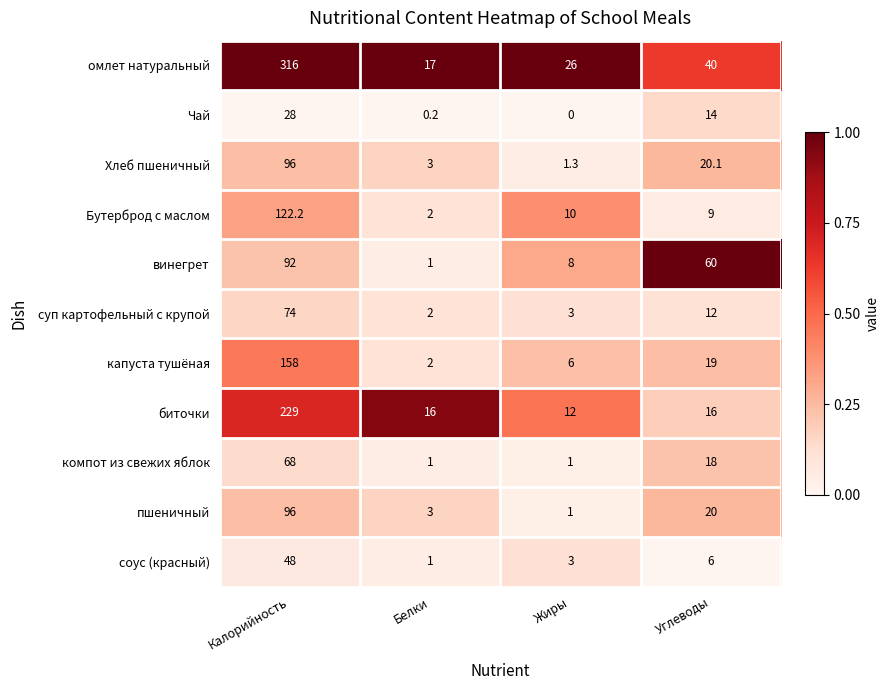

What is the difference between the highest and lowest values at Белки?

16.8